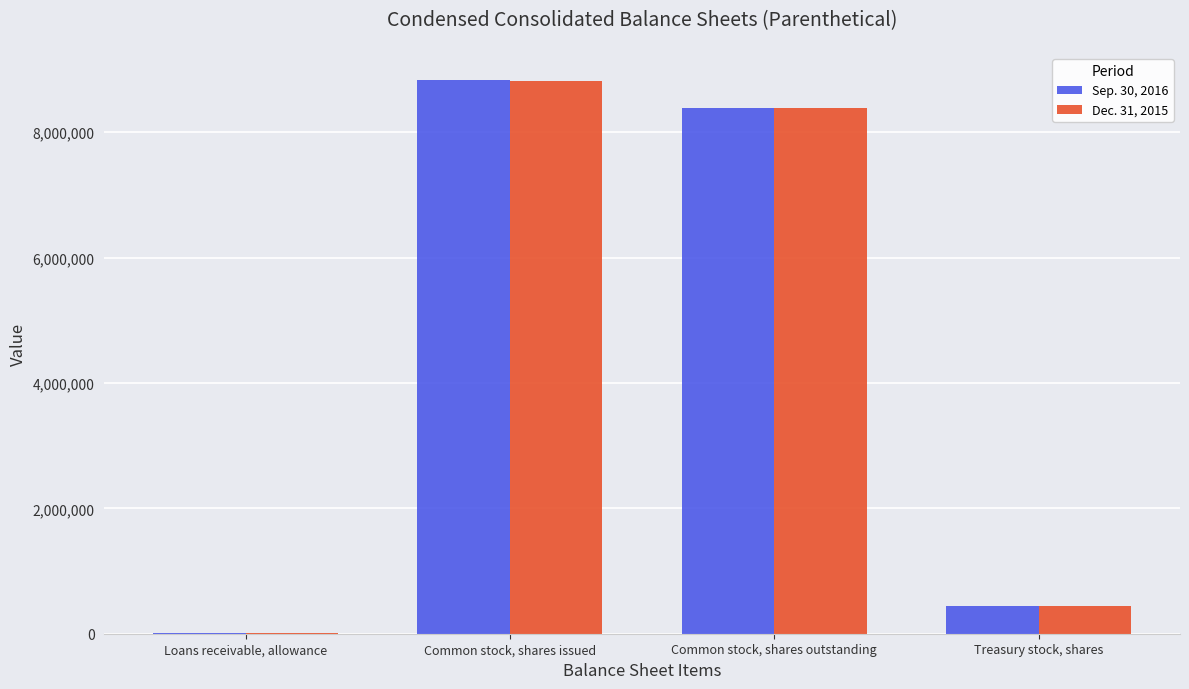

Reading left to right, transcribe all the data shown in this chart.

Sep. 30, 2016: 8985	8823826	8388079	435747
Dec. 31, 2015: 8905	8811170	8376841	434329